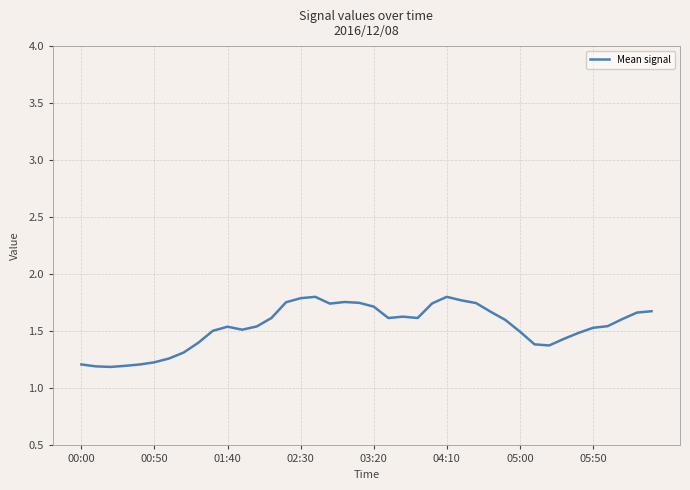

What is the difference between the maximum and minimum values?

0.6